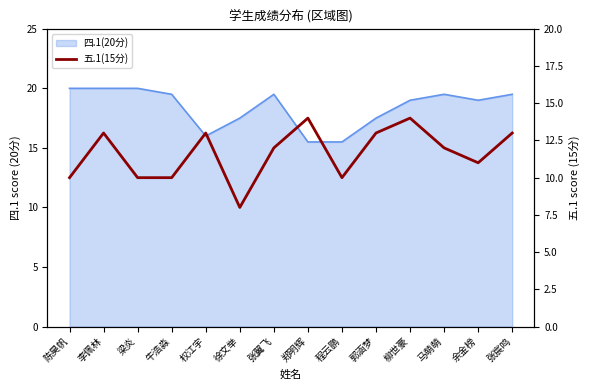

How many data points are above 12?

6